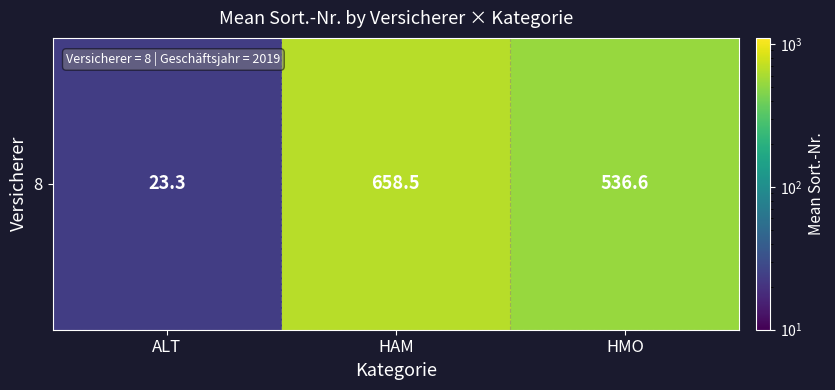

How many values are below 536?

1